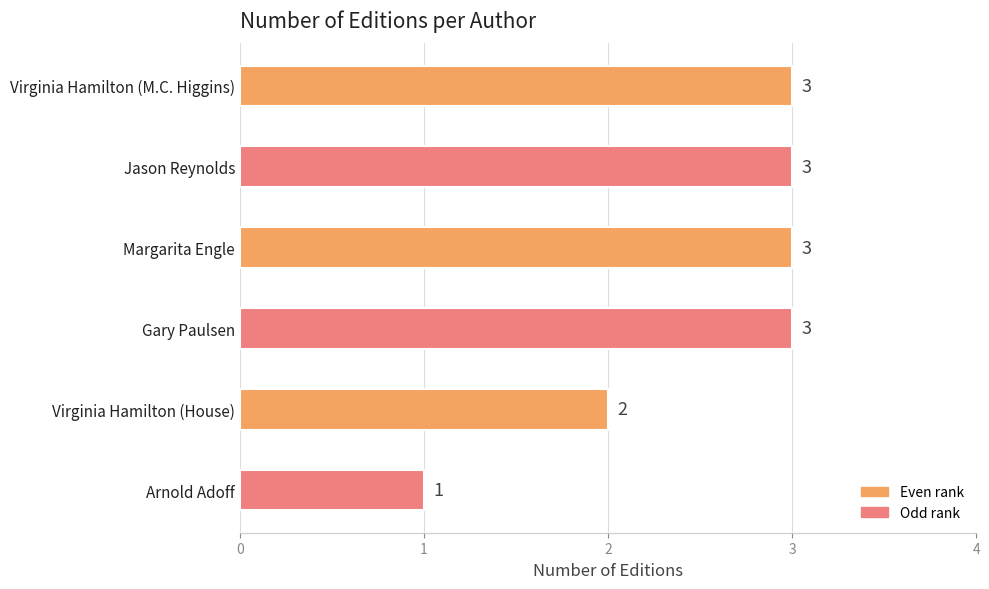

Between Arnold Adoff and Gary Paulsen, which is larger?

Gary Paulsen